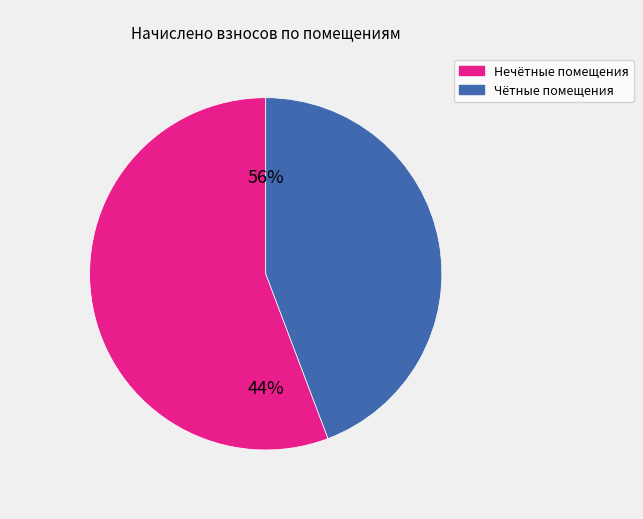

True or false: 9 accounts for 1% of the total.

False